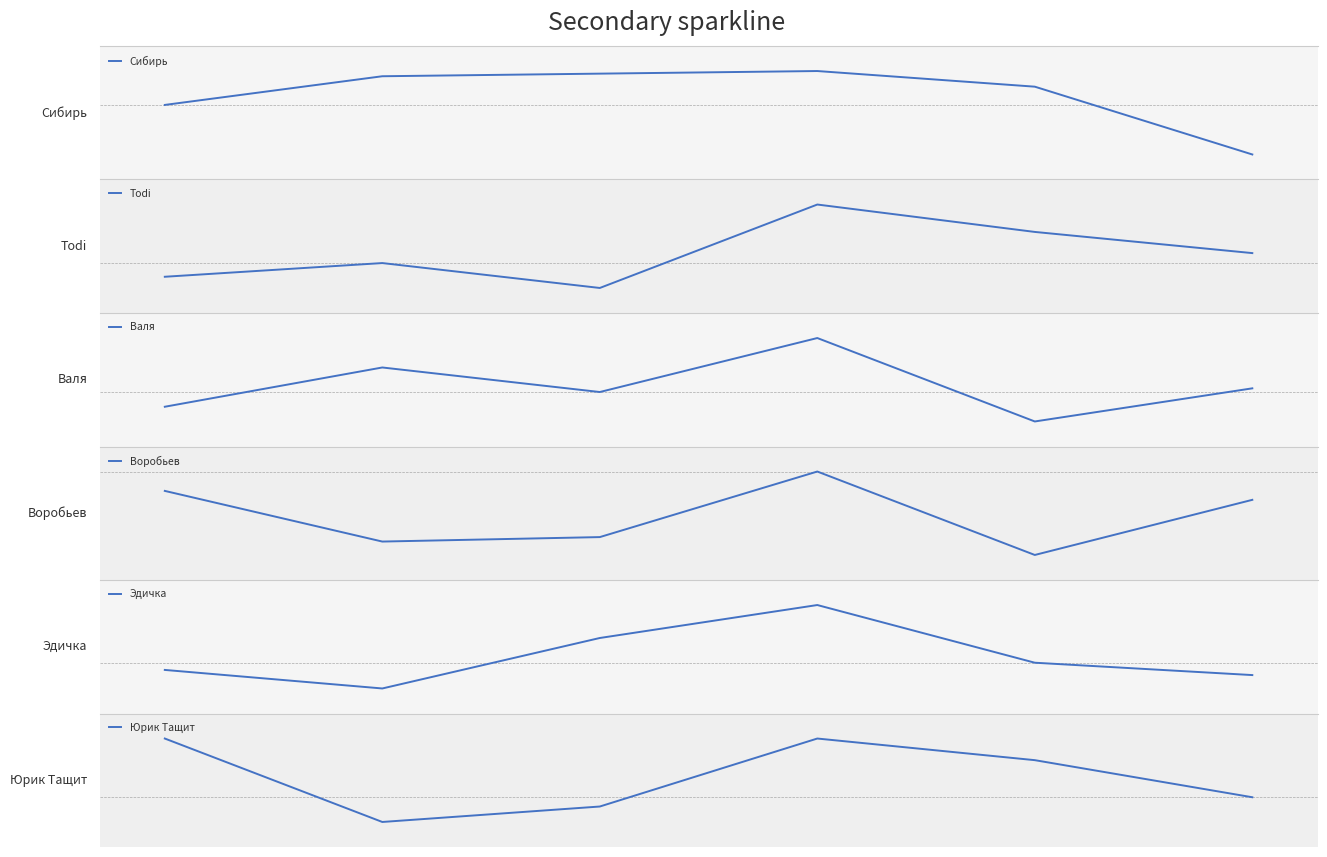

Between 2 and 4, which is larger?

2